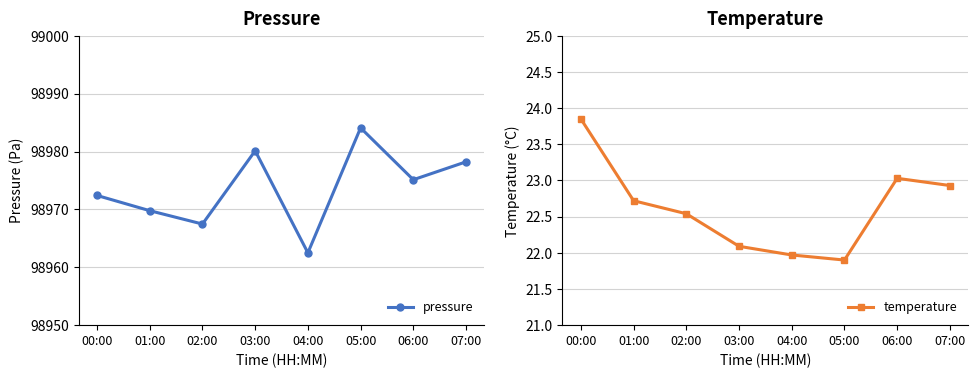

At 07:00, list the series in order from largest to smallest.

pressure, temperature